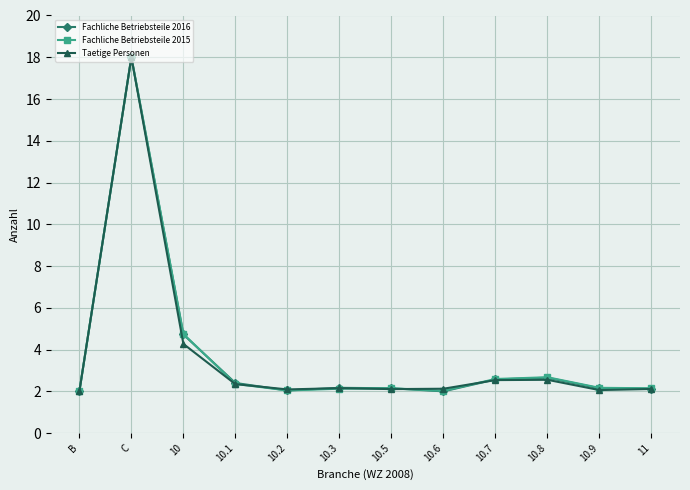

What is the total value across all series at B?

6.0